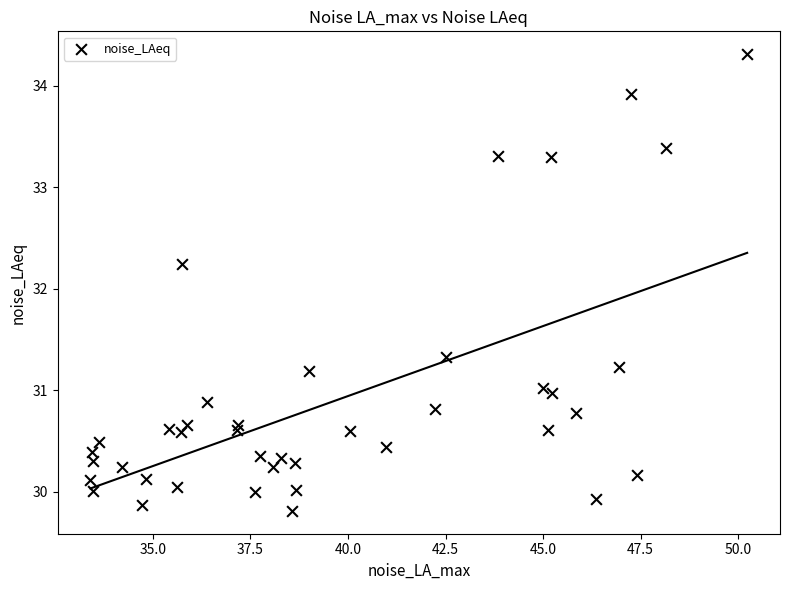

What is the range of X values (max minus min)?

16.8